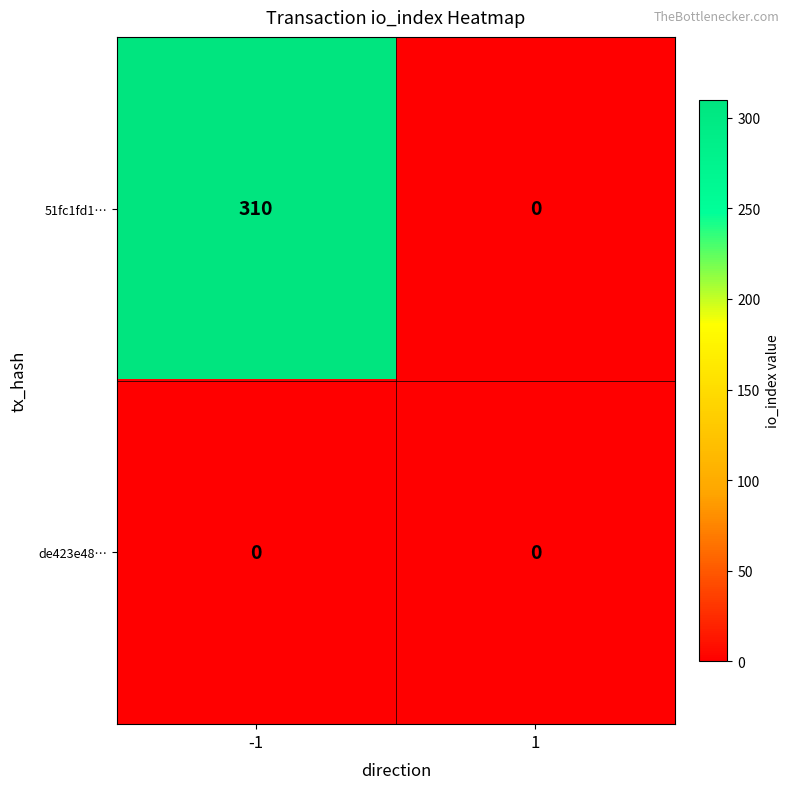

Reading left to right, transcribe all the data shown in this chart.

51fc1fd1…: 310	0
de423e48…: 0	0